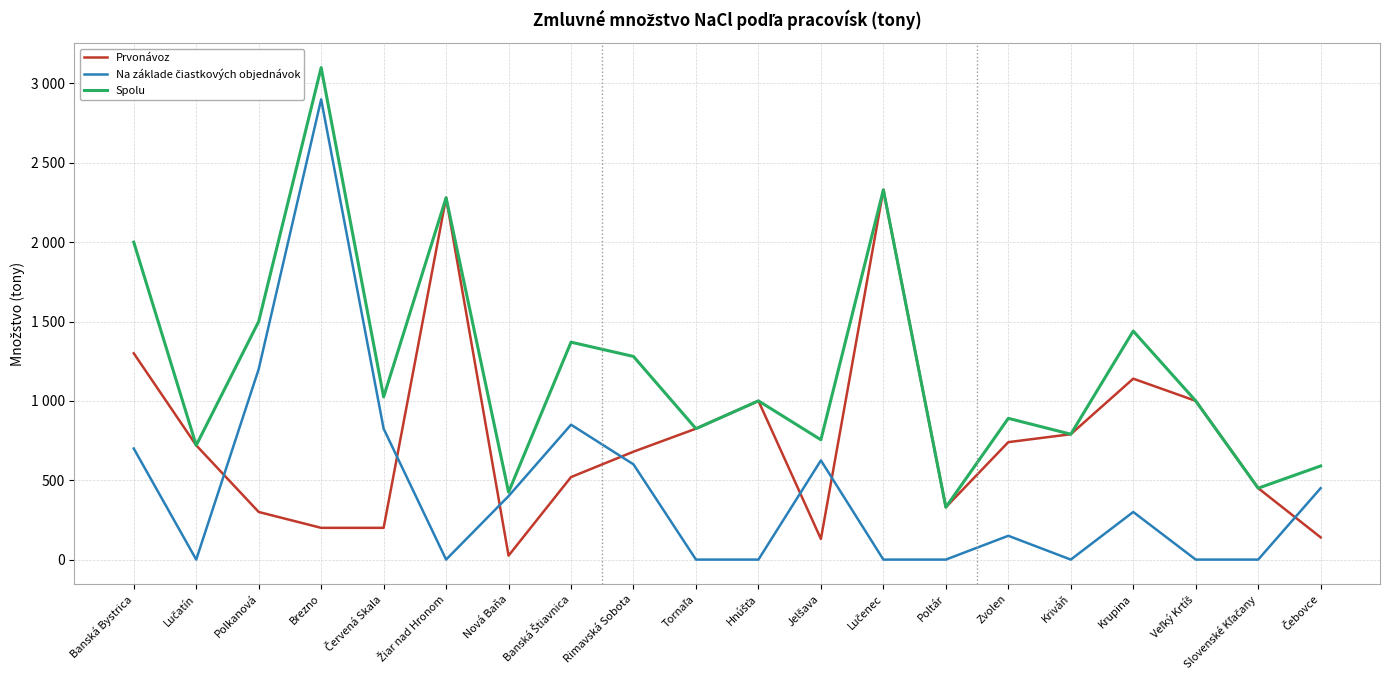

How many interior local peaks does the Spolu series have?

7